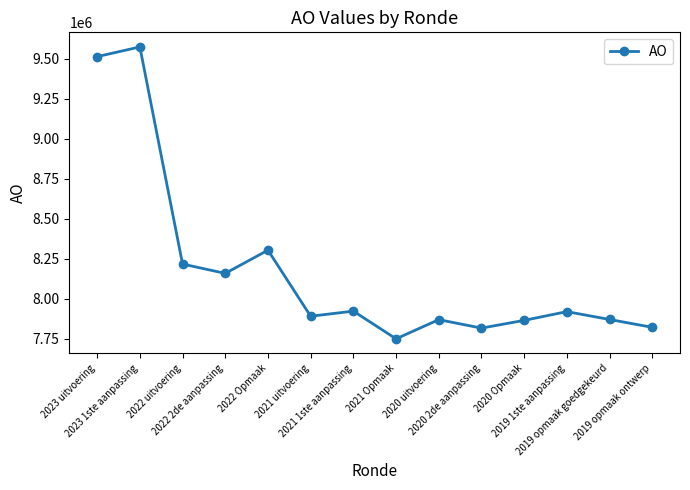

What is the value of the 5th point from the left?

8304538